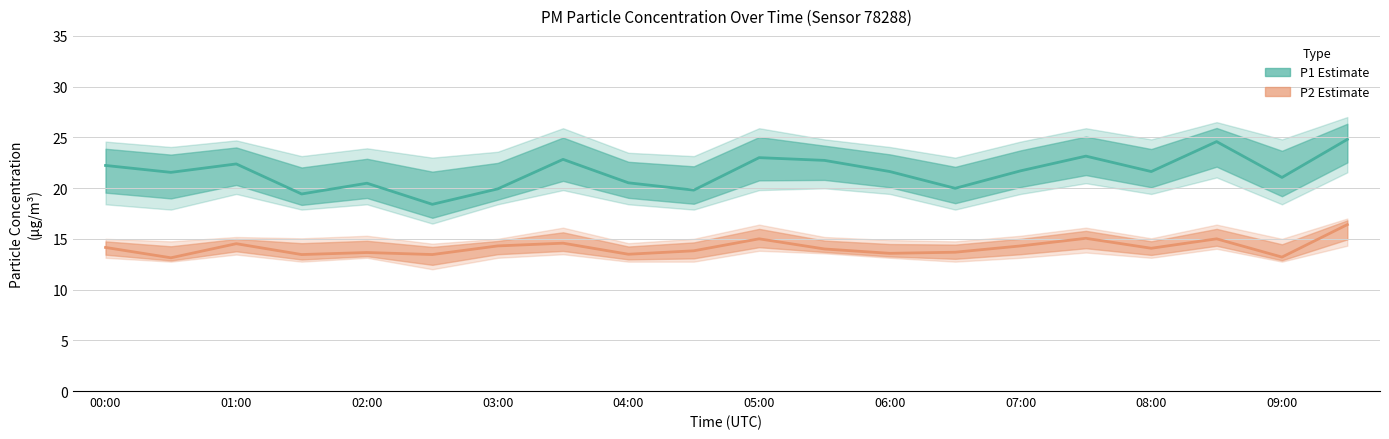

Where does the P2 Estimate series first go above 14?

00:00